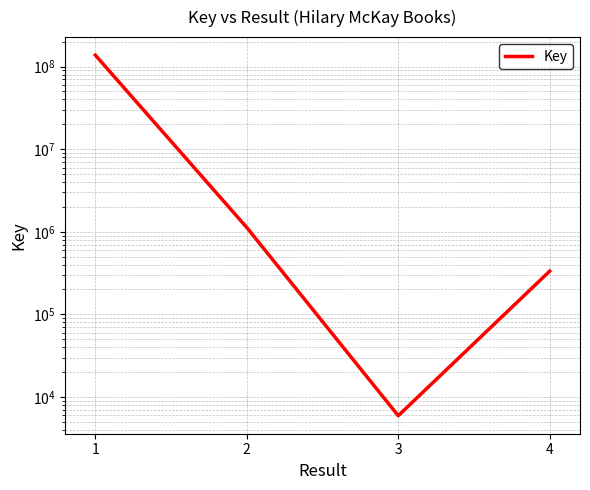

How many interior local valleys (lower than both neighbors) does the data have?

1